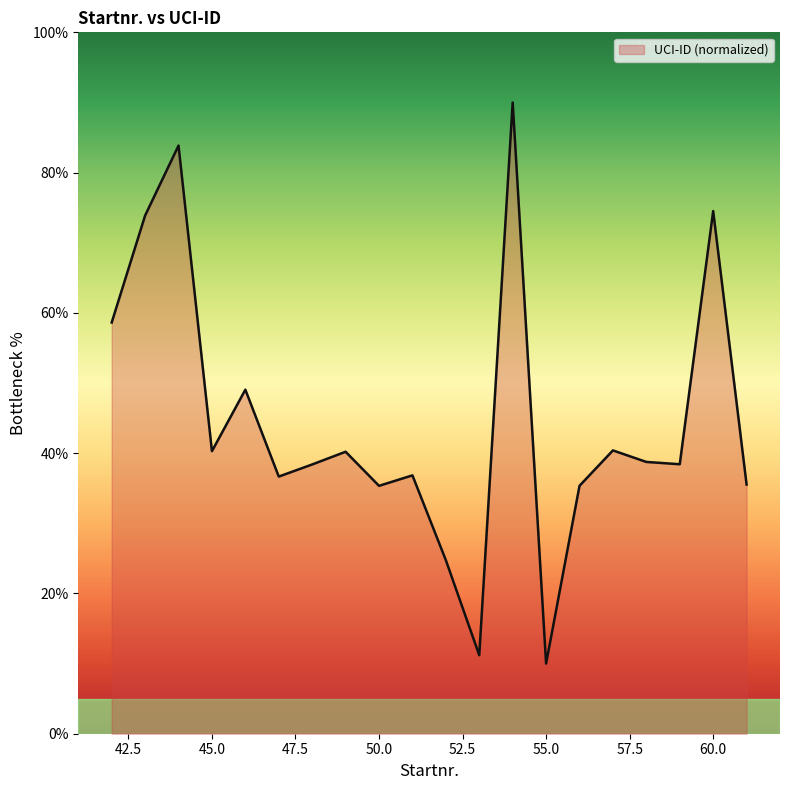

What is the difference between the second highest and minimum values?

73.9